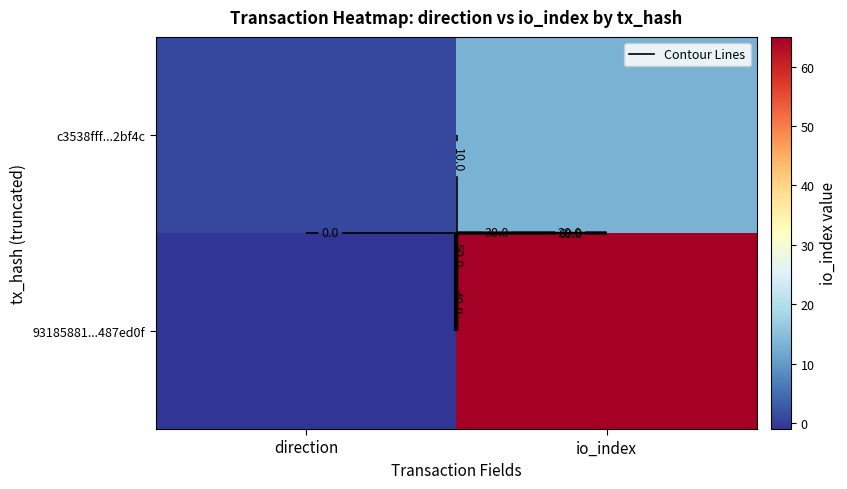

What is the average value of the c3538fff...2bf4c series?

7